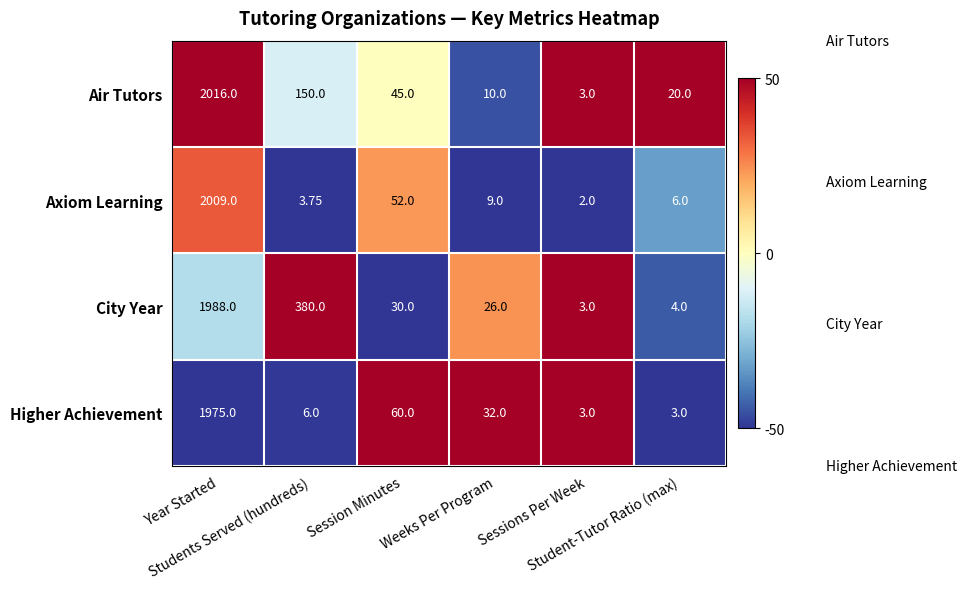

Which series has the largest range (max minus min)?

Air Tutors